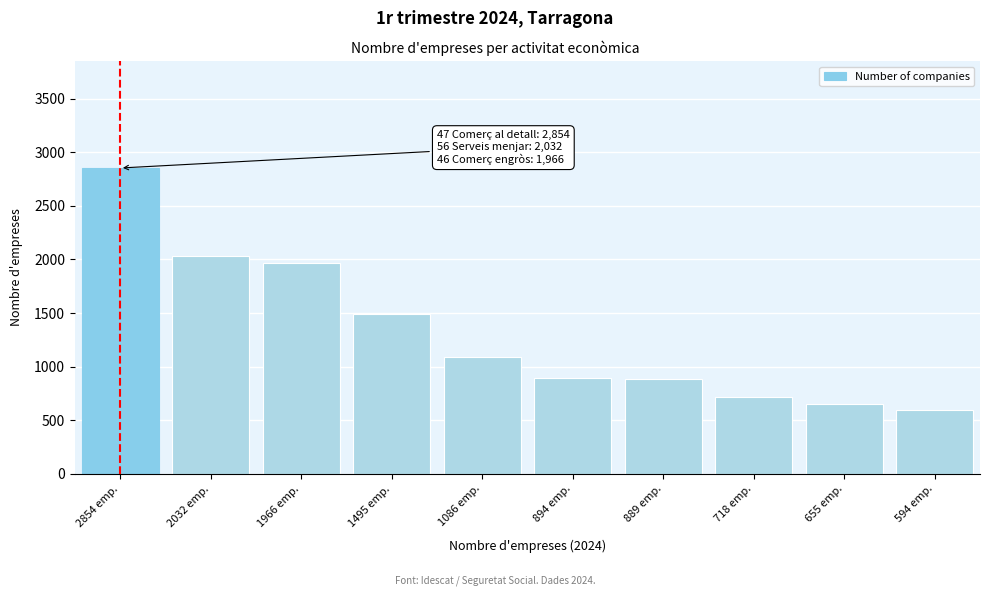

Approximately how many times larger is the value at 2032 emp. compared to 2854 emp.?

0.7